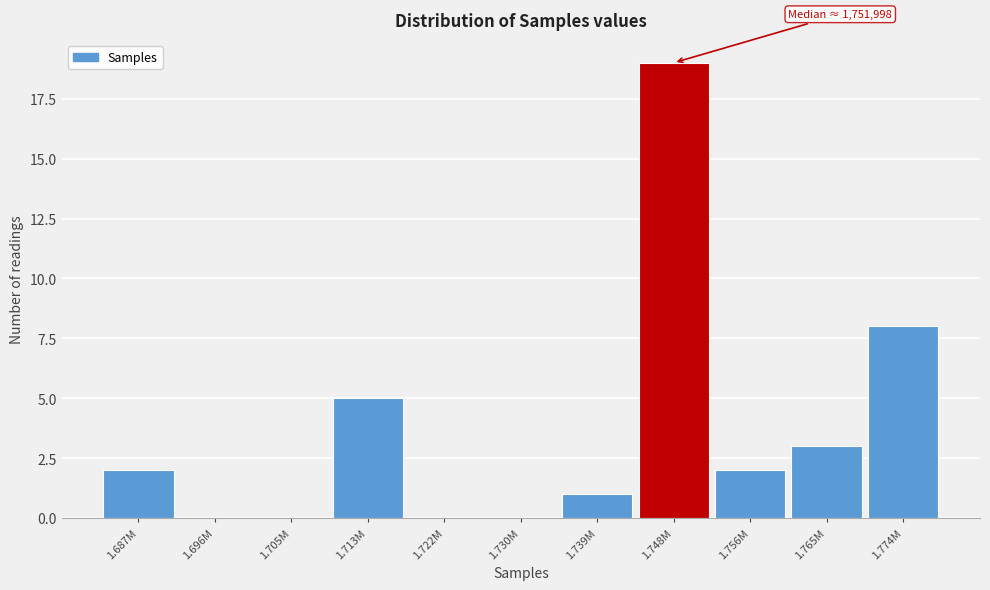

Reading right to left, list all the values displayed in this chart.

1.774M=8	1.765M=3	1.756M=2	1.748M=19	1.739M=1	1.730M=0	1.722M=0	1.713M=5	1.705M=0	1.696M=0	1.687M=2